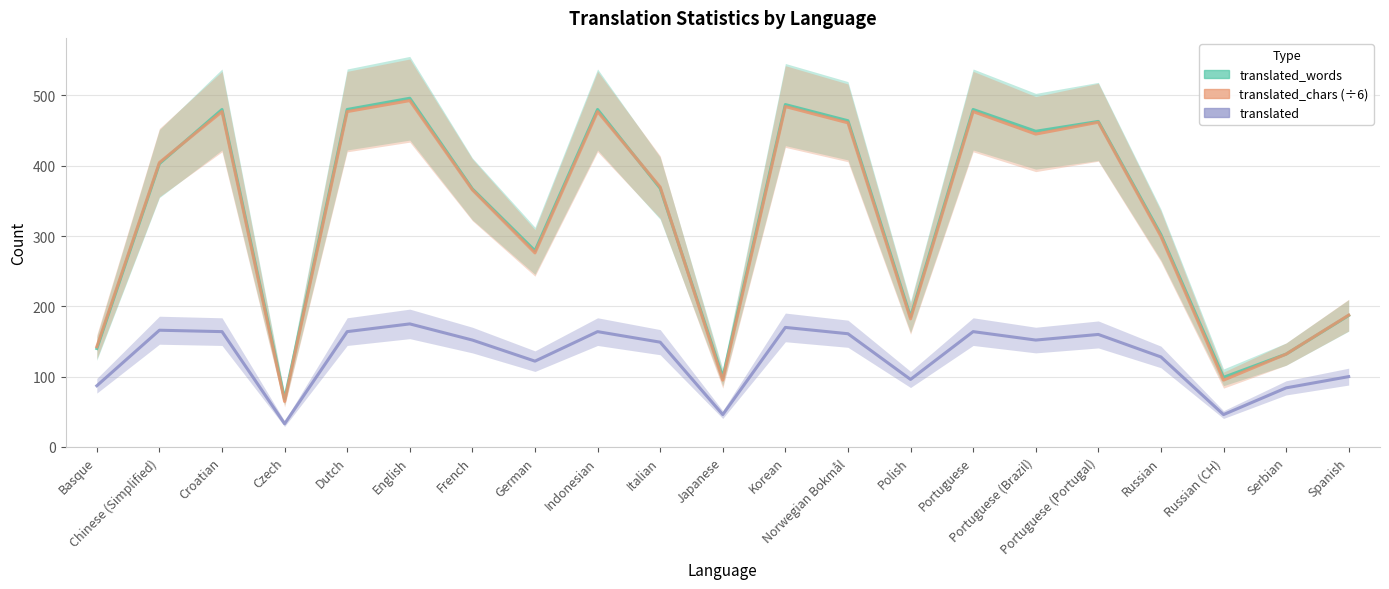

What is the highest value of the translated_words series?

496.0